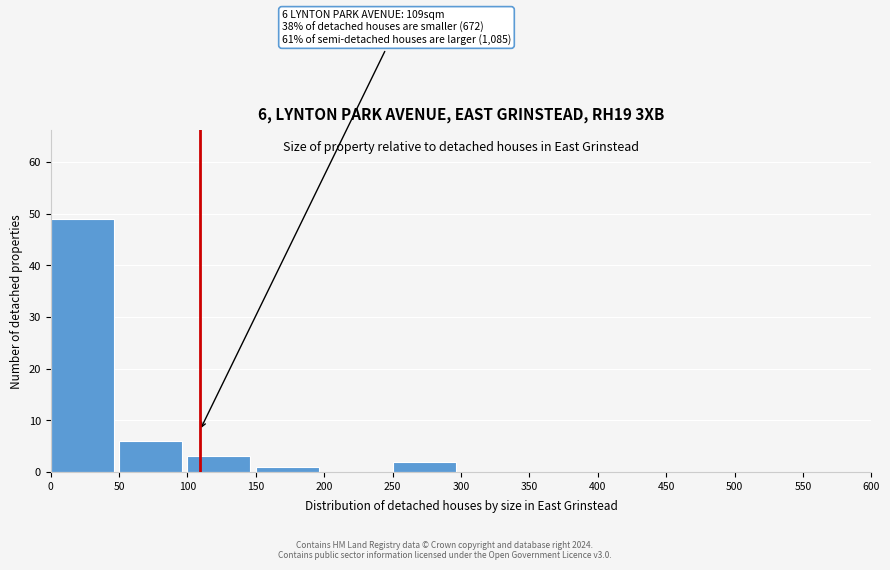

Over which range of the x-axis is the bar tallest?

0 to 50